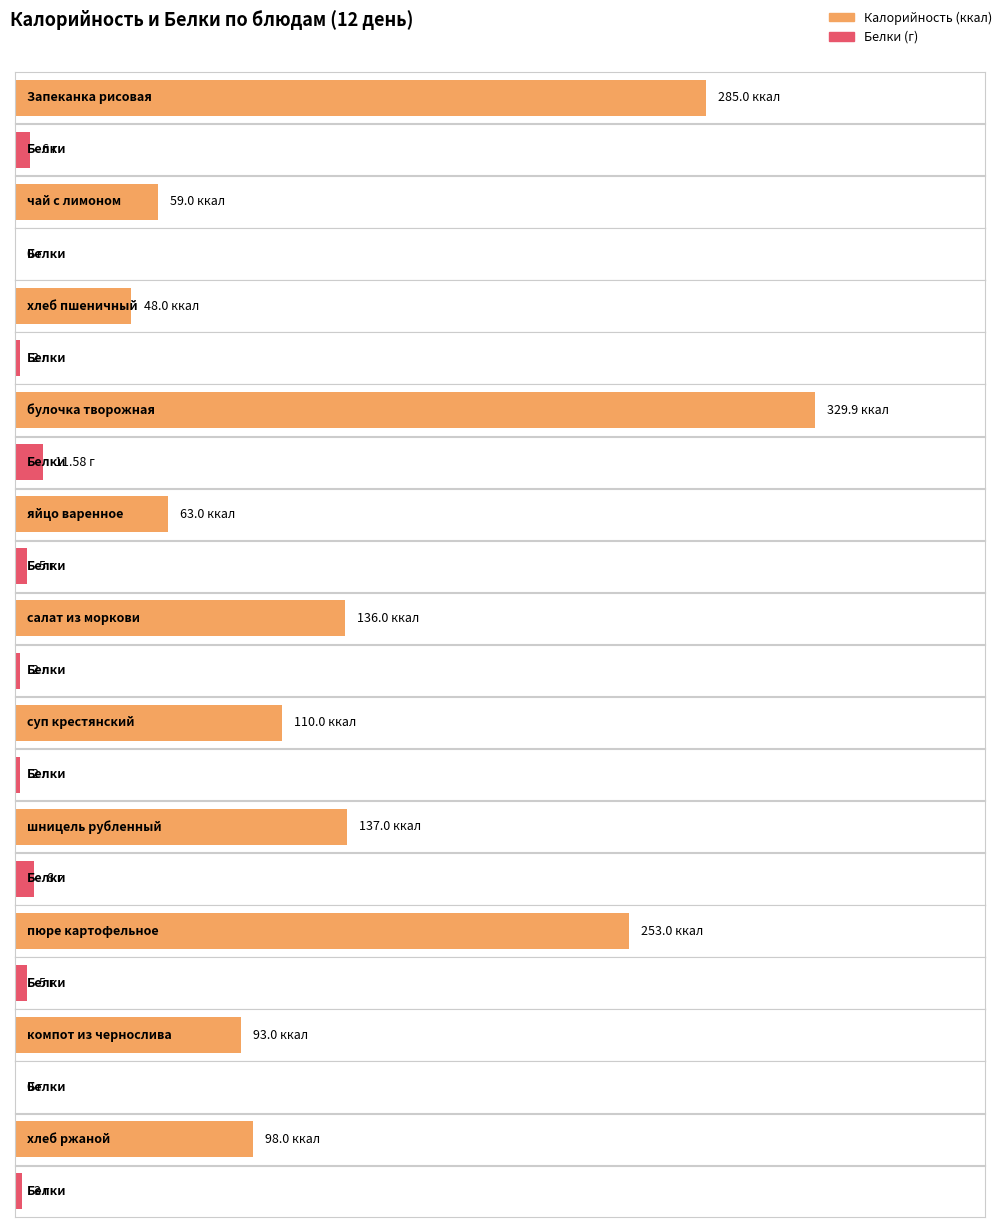

Which series has the largest total across all categories?

Калорийность